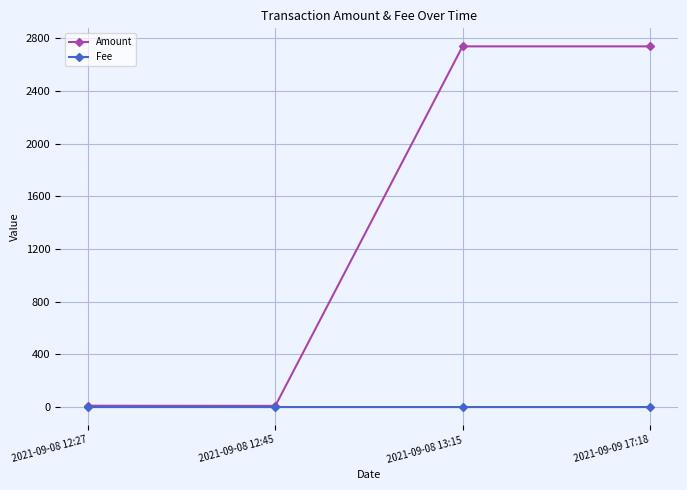

What position from the left is 2021-09-09 17:18?

4